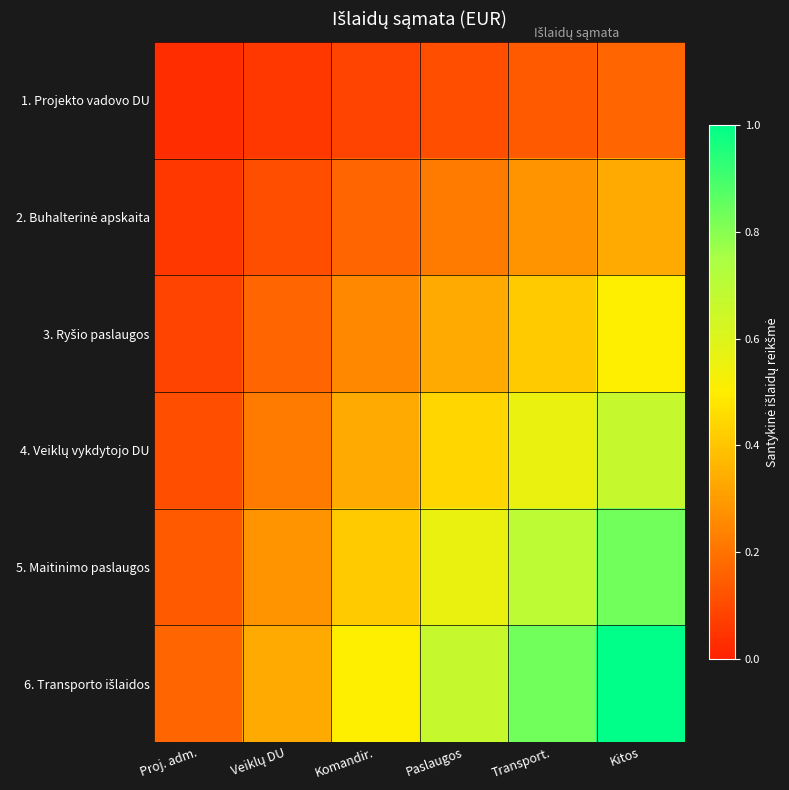

Which series changed the most between Paslaugos and Kitos?

6. Transporto išlaidos